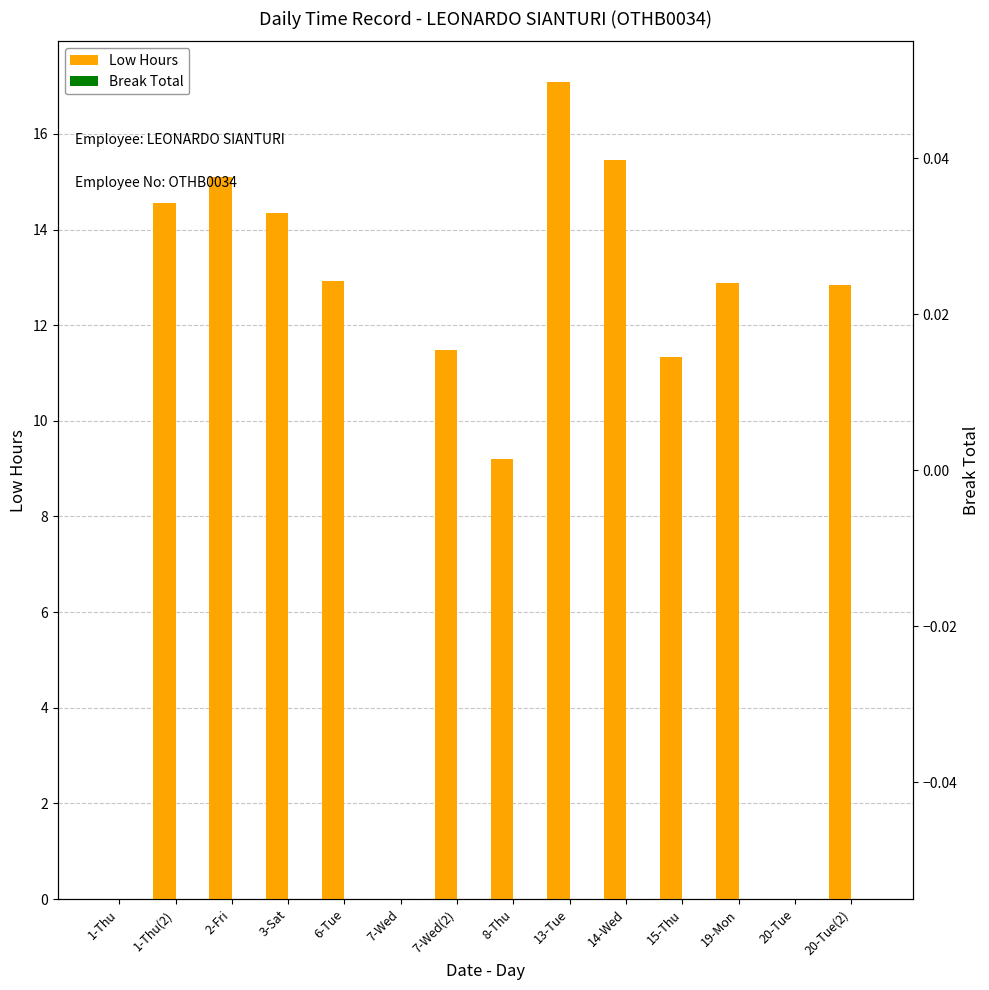

What is the value of the Low Hours bar at the 8th from the left?

9.2